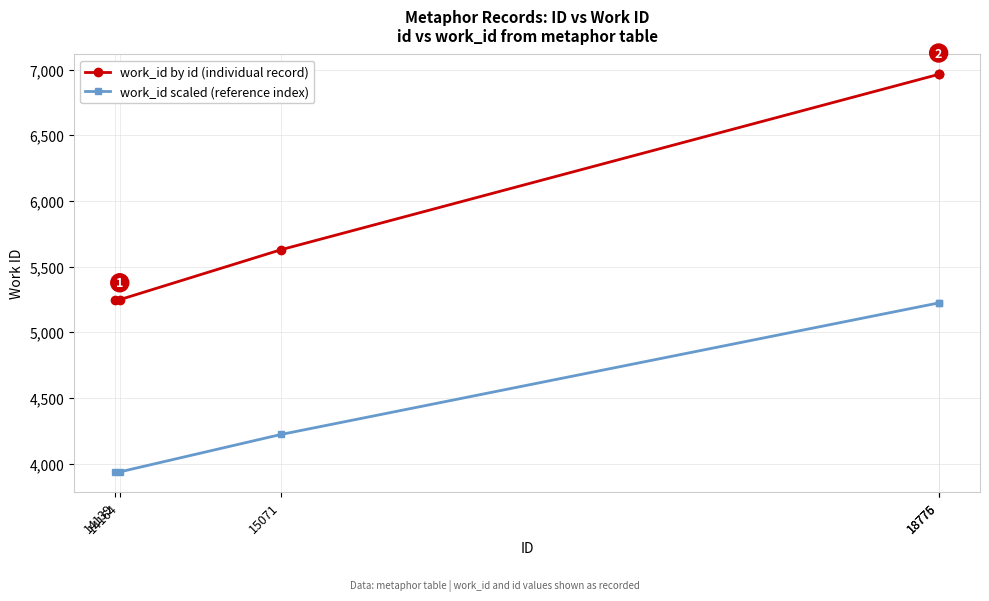

At how many categories does at least one series exceed 6901?

2